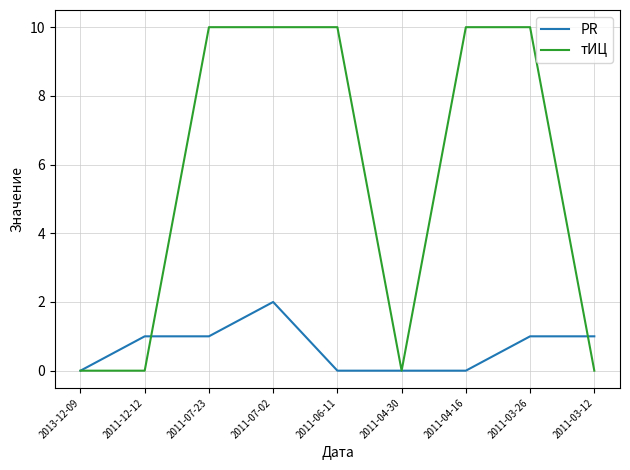

What position from the left is 2011-07-23?

3